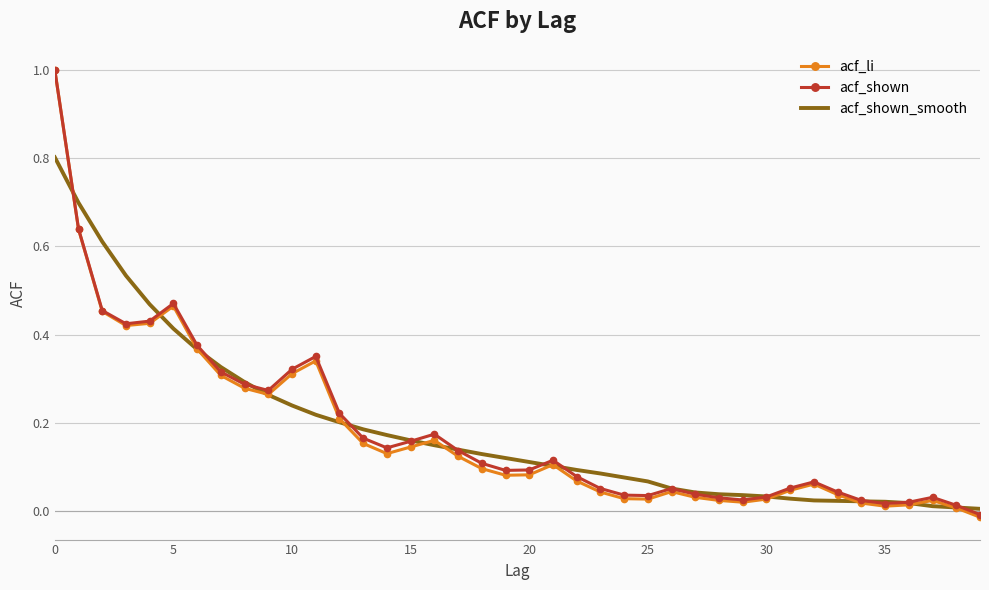

What is the greatest value displayed?

1.0